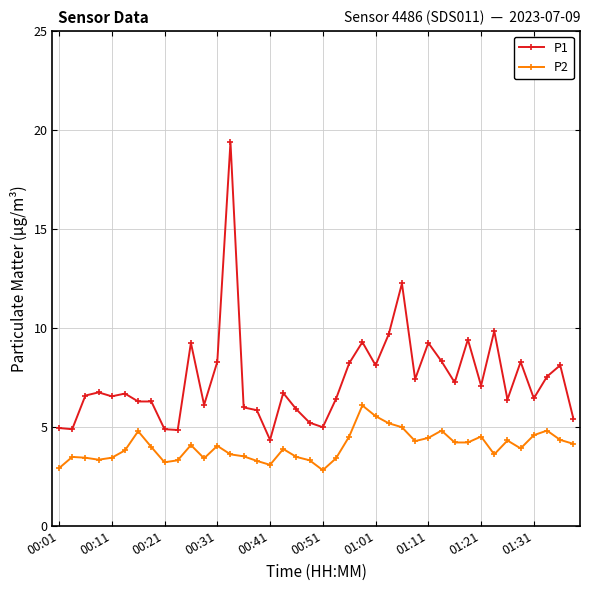

What is the value of the P1 point at the 23rd from the left?

8.2